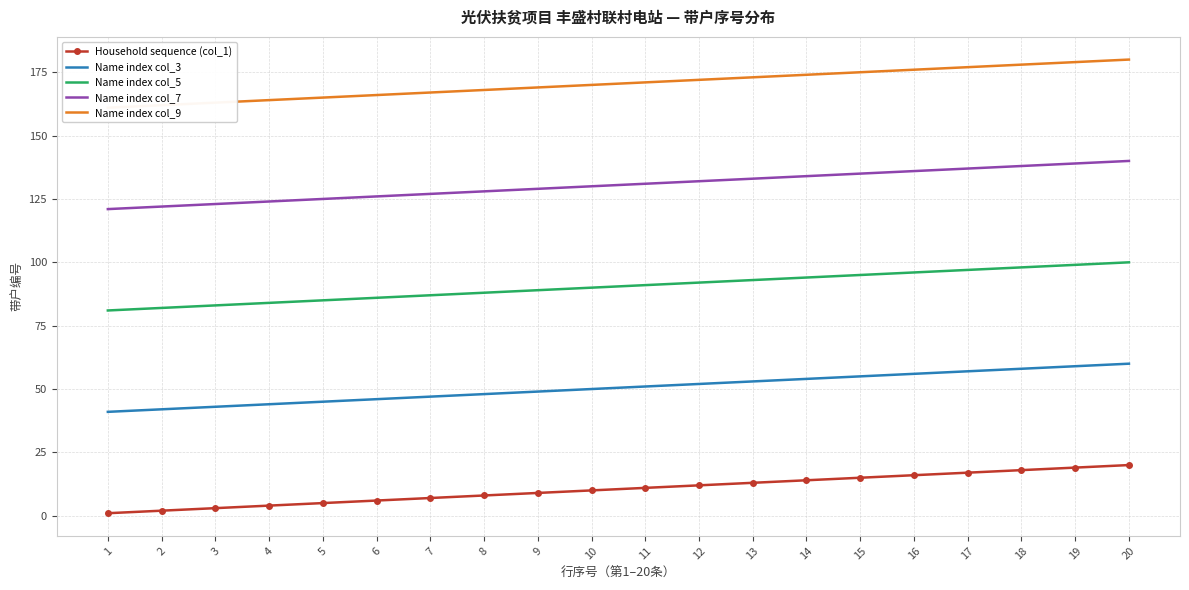

True or false: Name index col_5 has more than 2 points higher than both neighbors.

False